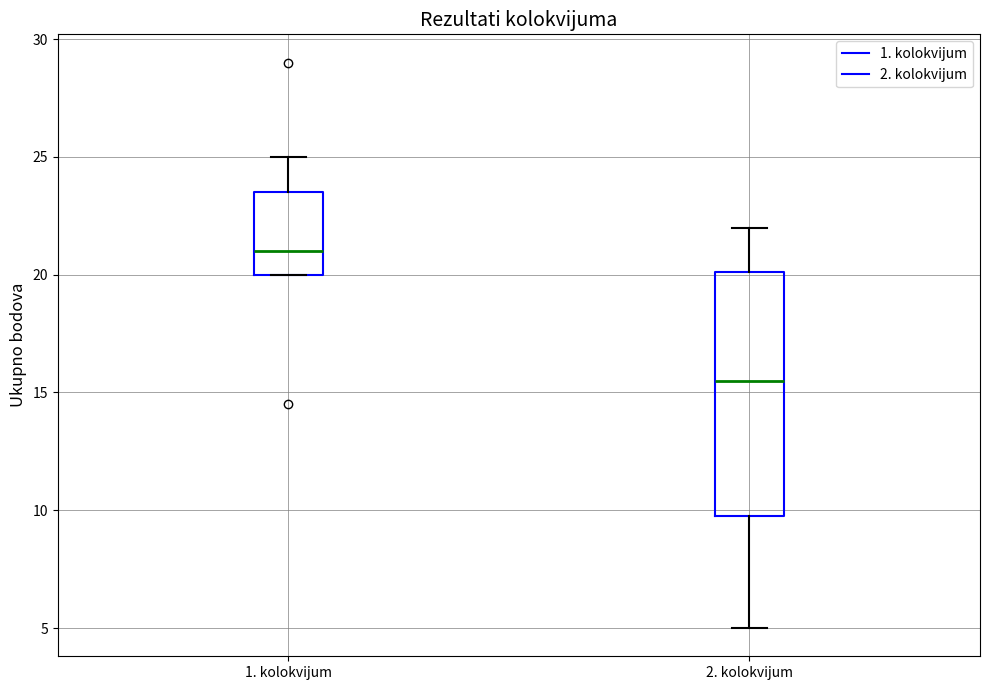

Where is the lower edge of the box for 2. kolokvijum on the y-axis? The values are not printed on the chart, so give them approximately, as read against the axis.

10.0